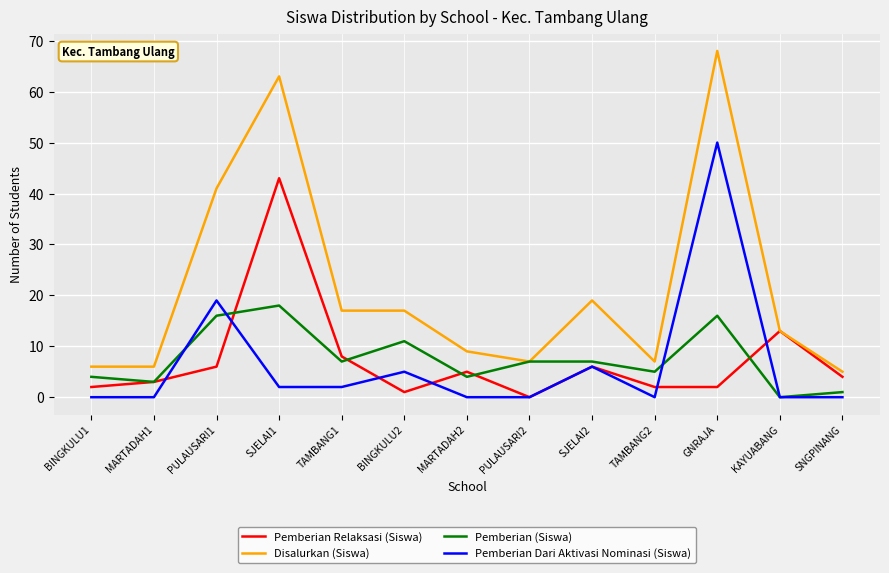

True or false: Pemberian Dari Aktivasi Nominasi (Siswa) and Disalurkan (Siswa) intersect in this chart.

False